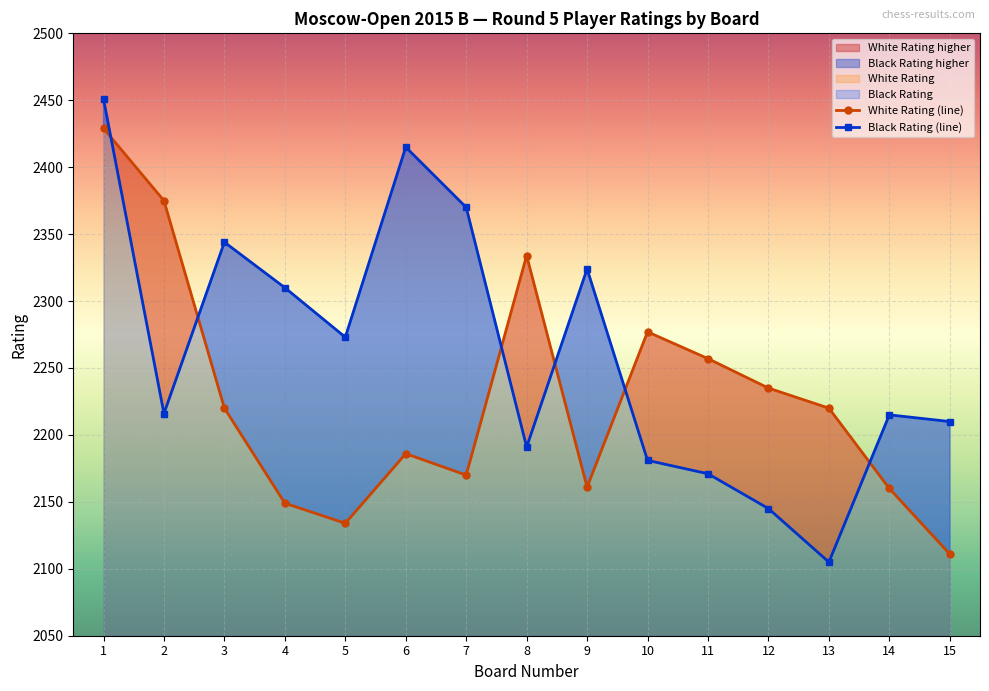

At which category does White Rating (line) reach its first local peak?

6